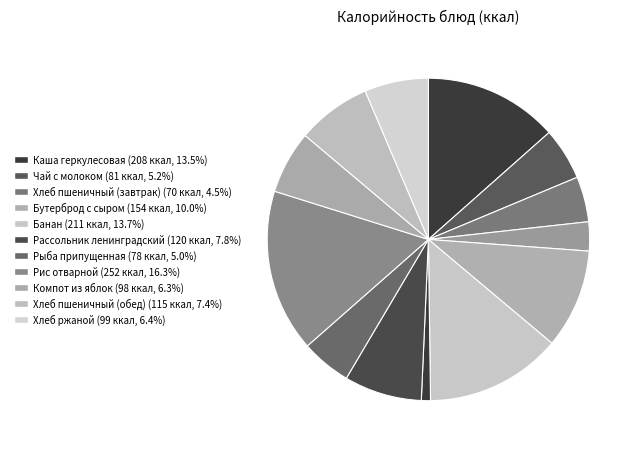

How many slices are in this pie chart?

13